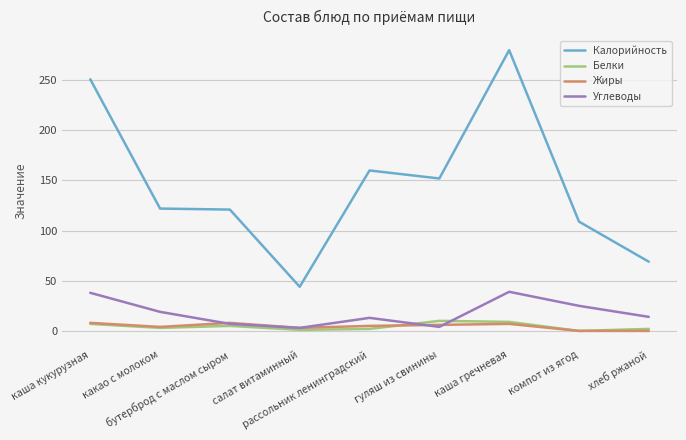

What is the maximum value for Углеводы?

39